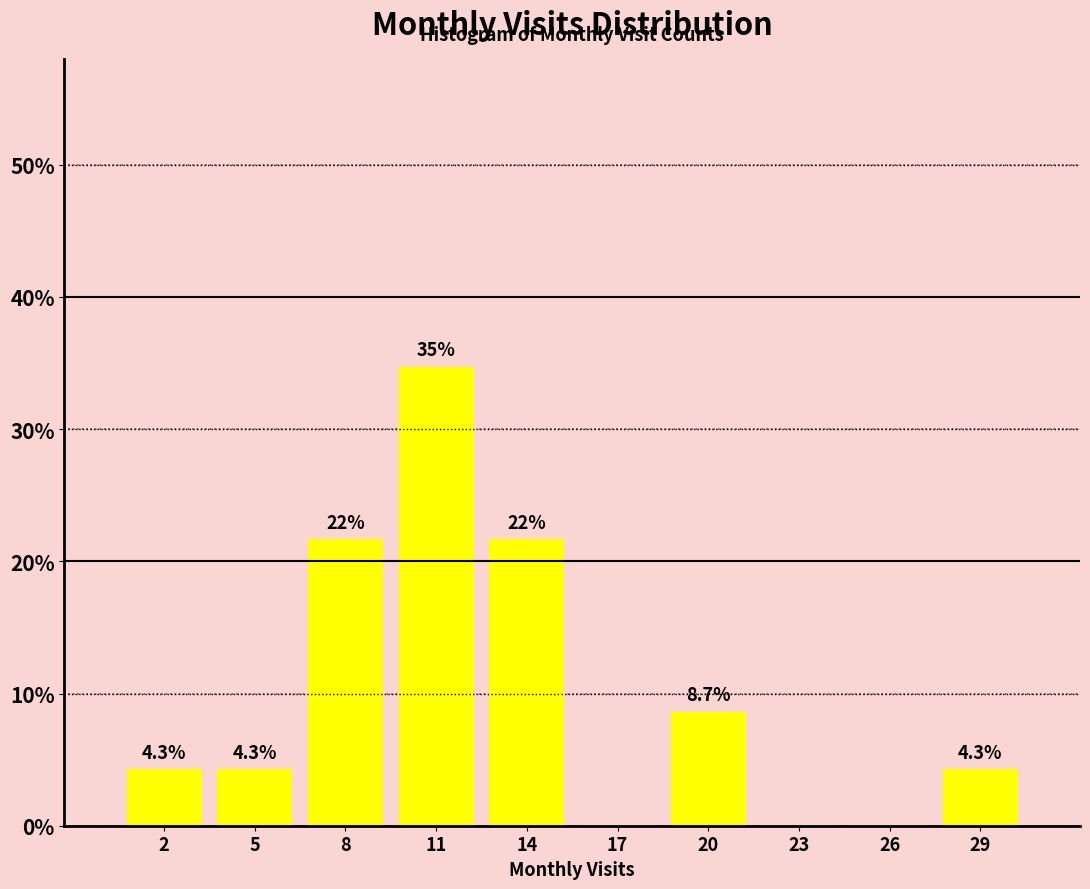

Reading left to right, transcribe all the data shown in this chart.

2=4.3	5=4.3	8=21.7	11=34.8	14=21.7	17=0.0	20=8.7	23=0.0	26=0.0	29=4.3